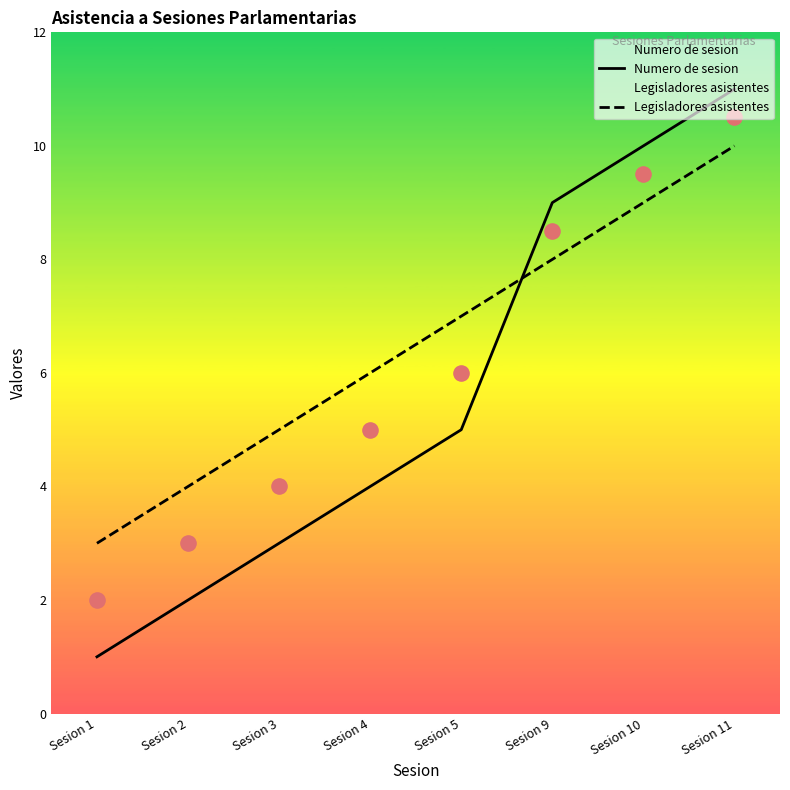

What are all the series names shown in the legend?

Numero de sesion, Legisladores asistentes